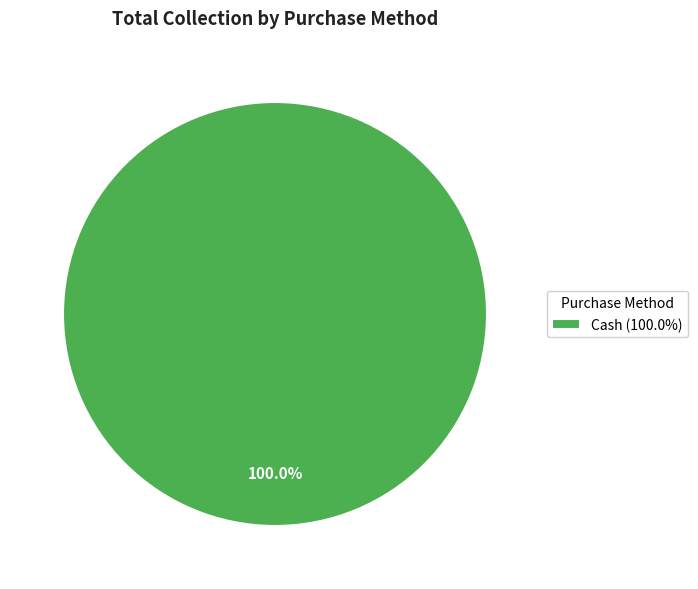

Which category accounts for the majority?

Cash (100.0%)